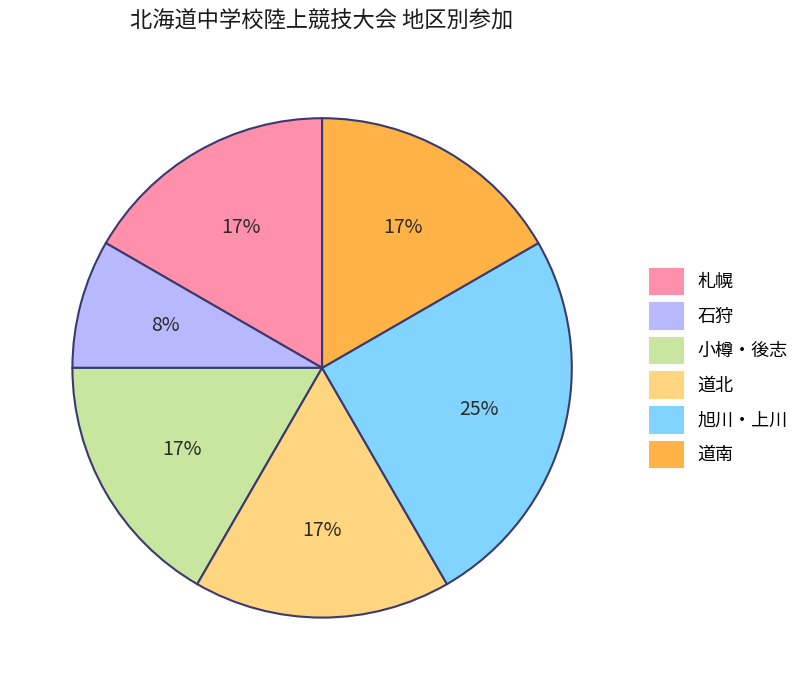

Does any single category account for the majority?

No